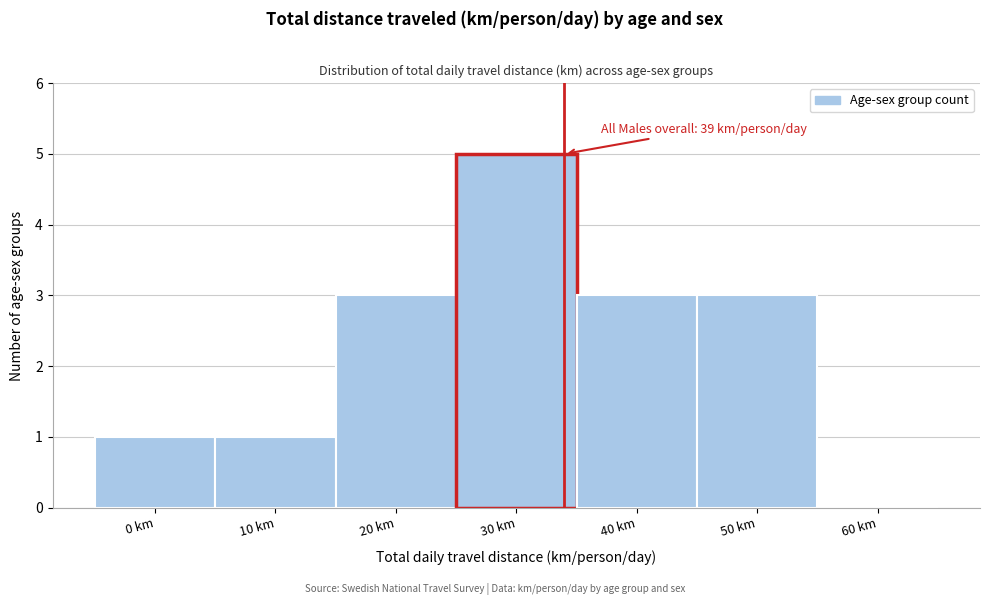

Reading right to left, what are all the values shown in this chart?

60 km=0	50 km=3	40 km=3	30 km=5	20 km=3	10 km=1	0 km=1